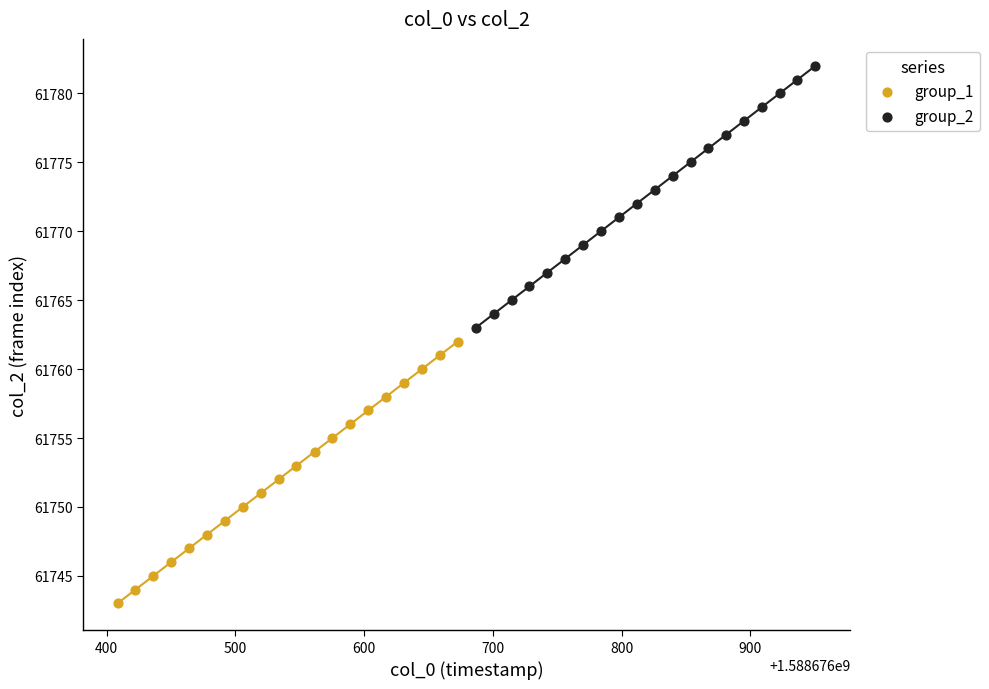

Which series reaches the maximum Y coordinate?

group_2